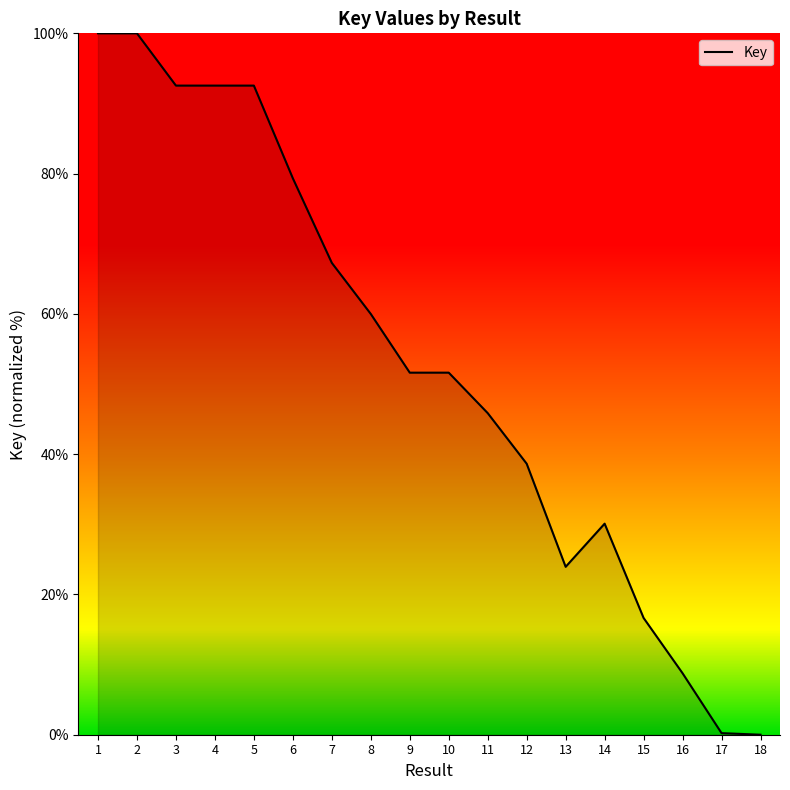

Count the number of categories in the chart.

18